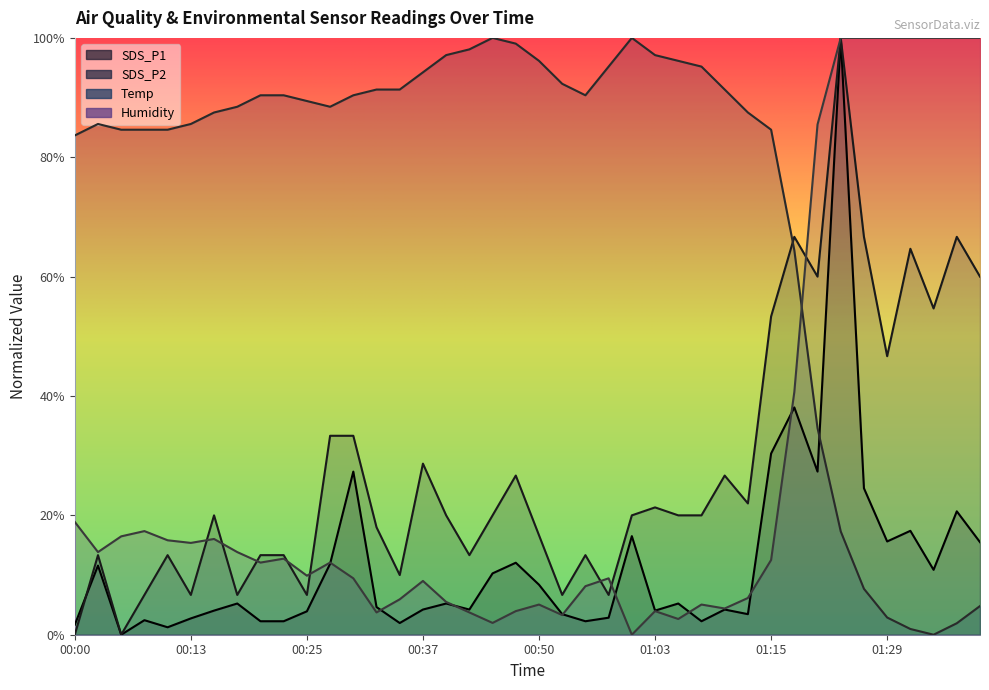

Rank the series at 01:10 from lowest to highest value.

SDS_P1, Humidity, SDS_P2, Temp